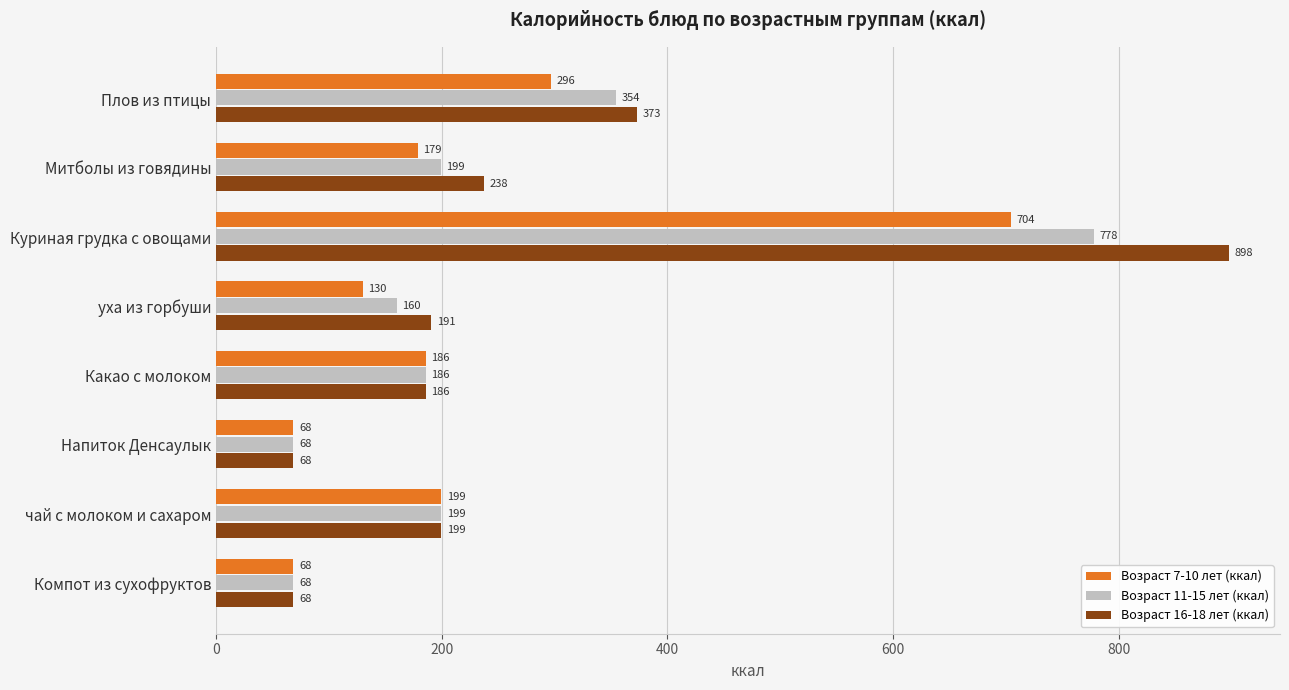

Is it true that Возраст 7-10 лет (ккал) equals 255.5 at Какао с молоком?

False